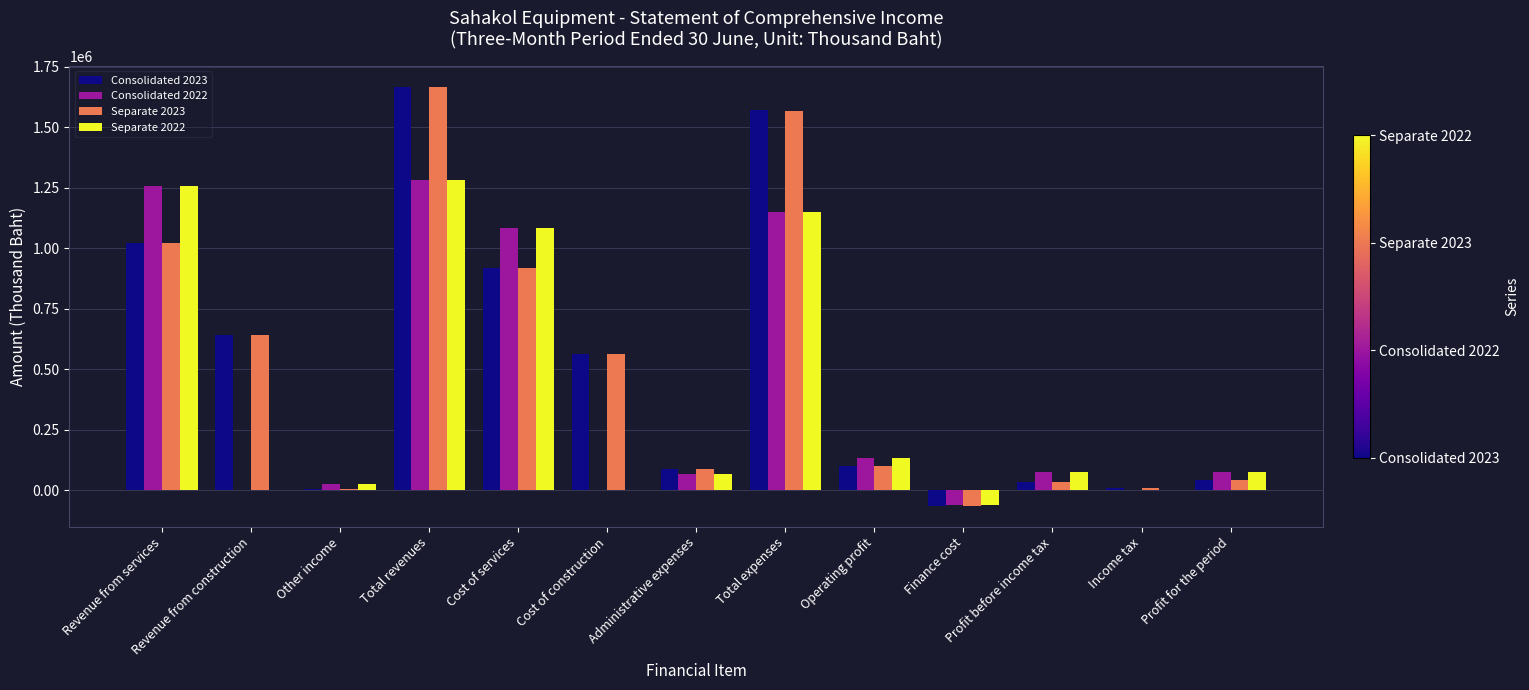

What is the maximum value shown in the chart?

1667879